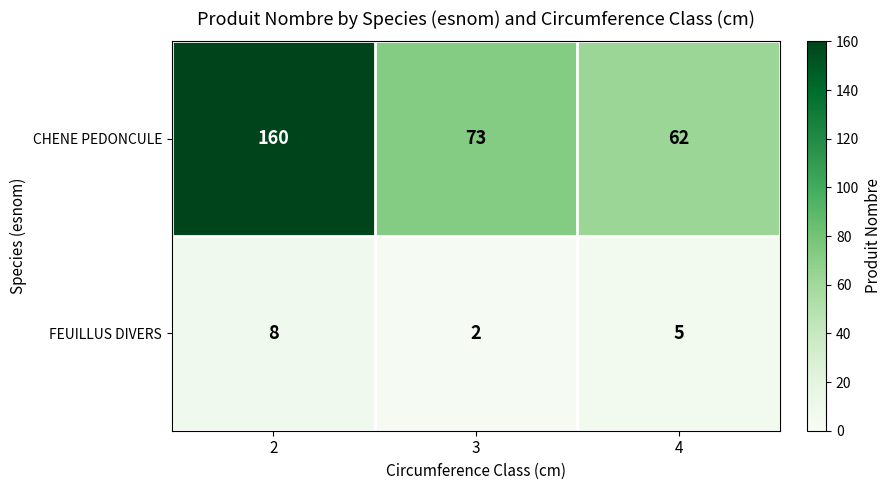

The value of FEUILLUS DIVERS at 2 is 4. True or false?

False